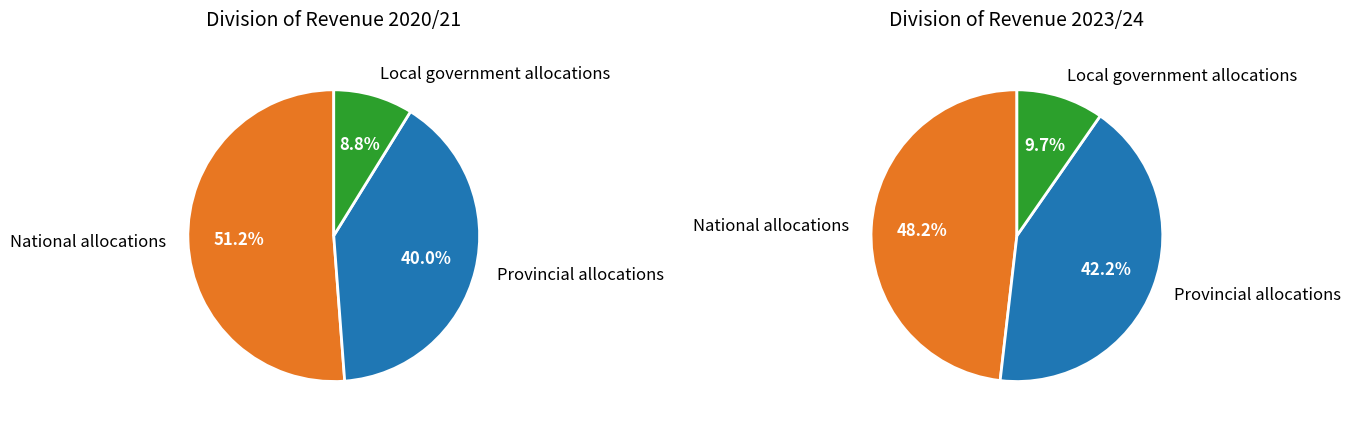

To the nearest percent, what portion does National allocations represent?

51%